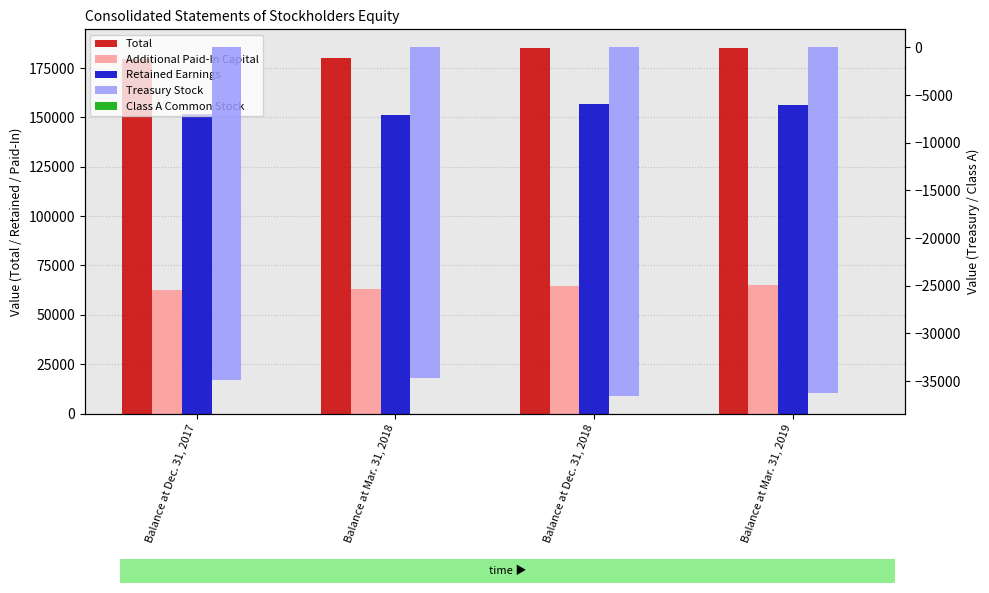

What is the spread (max minus min) of values at Balance at Mar. 31, 2019?

221592